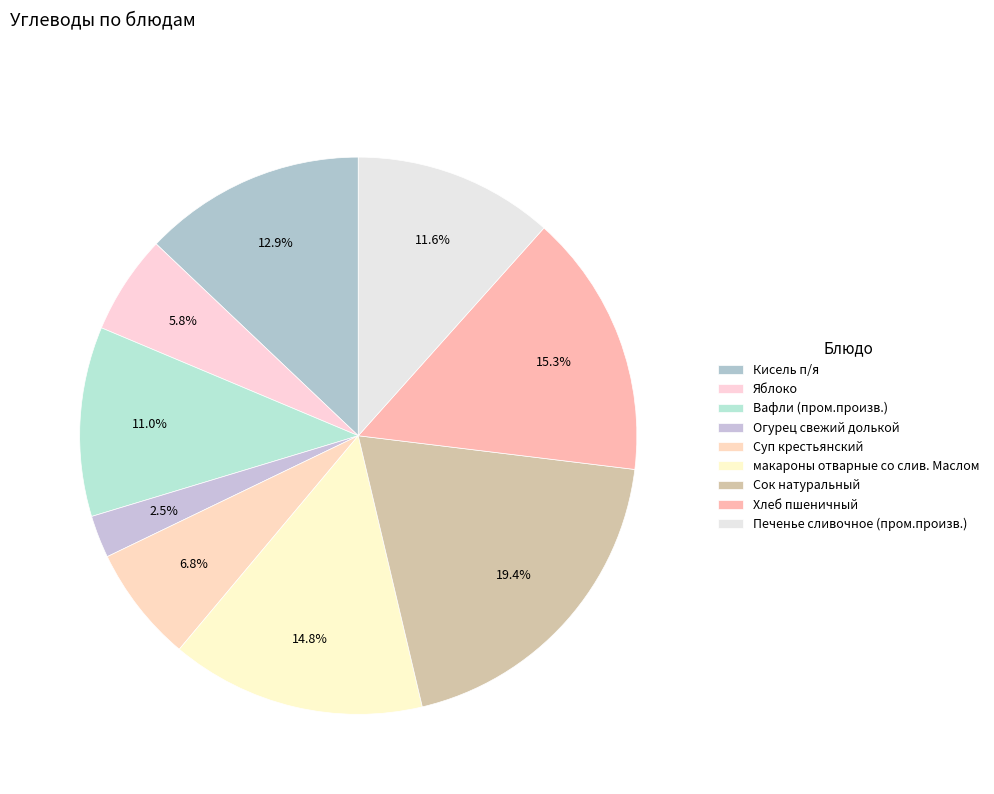

Does макароны отварные со слив. Маслом account for over 50% of the chart?

No